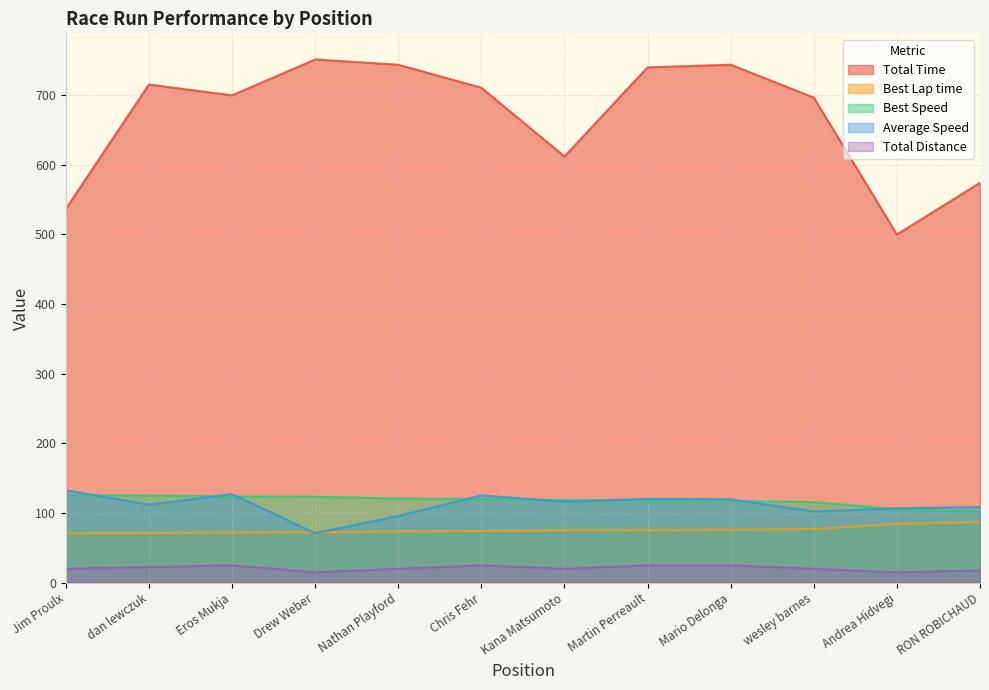

Read the Best Speed value at dan lewczuk.

125.1